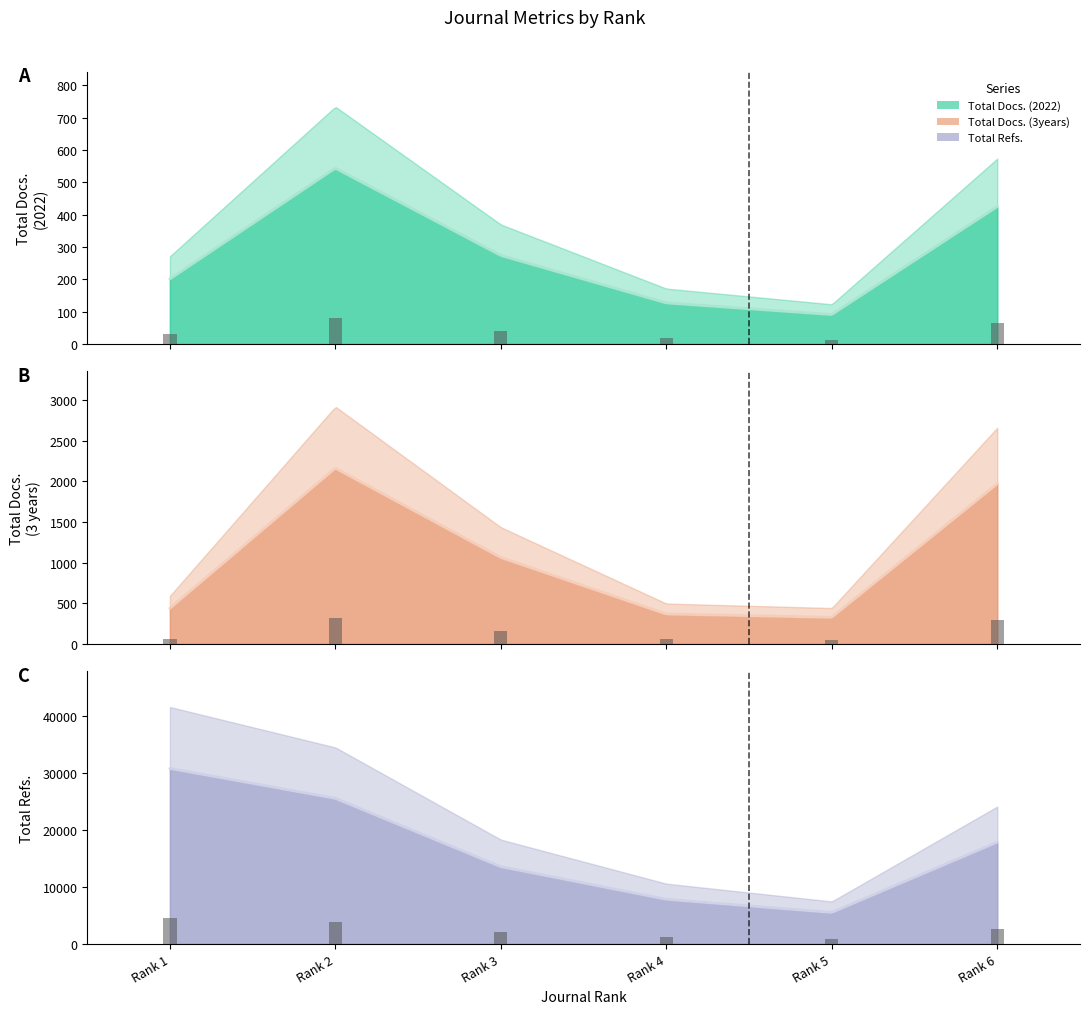

What is the minimum value shown in the chart?

13.7